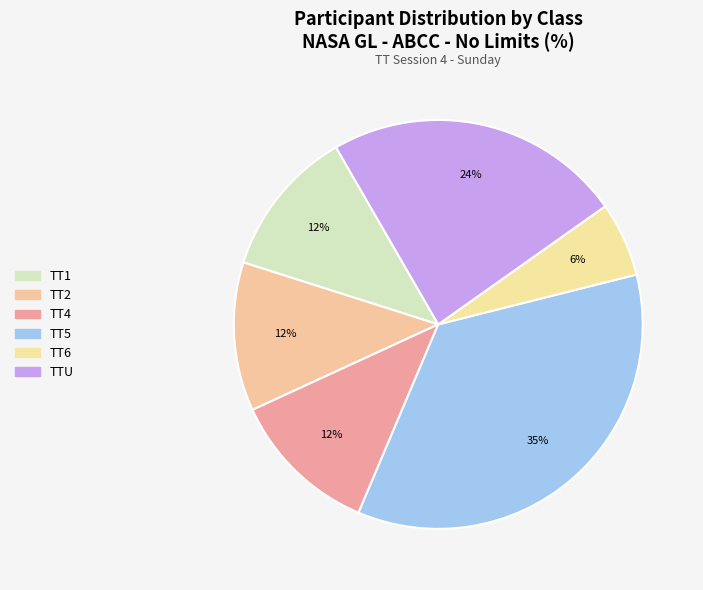

How many segments does this pie chart have?

6